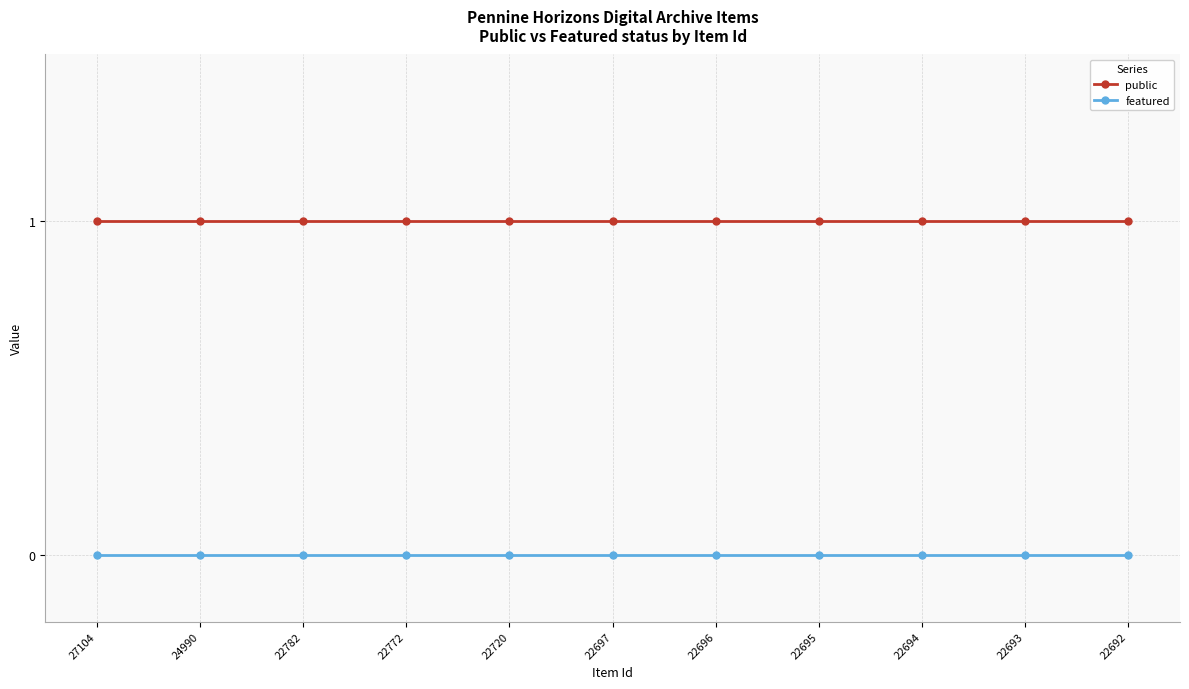

At 22772, list the series in order from smallest to largest.

featured, public